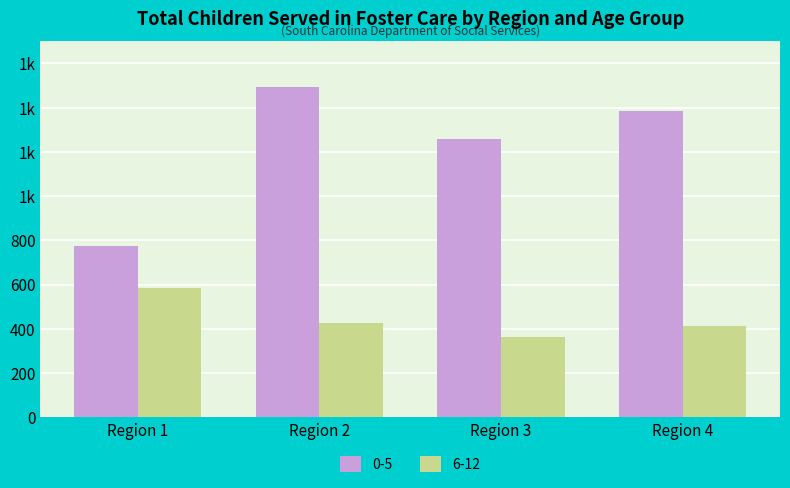

Does the chart contain stacked bars?

No